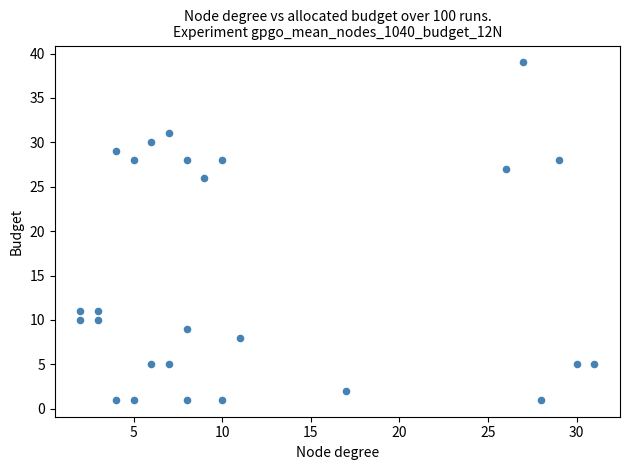

What is the range of X values (max minus min)?

29